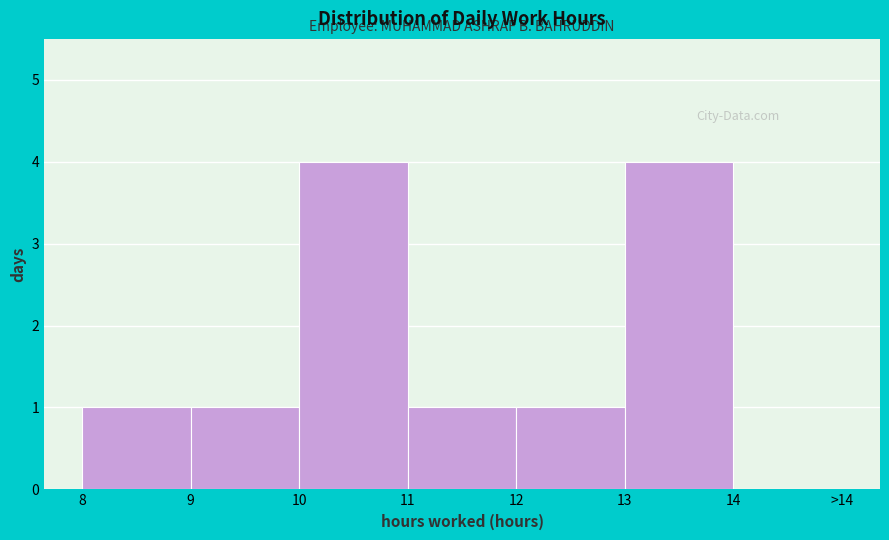

Reading right to left, list all the values displayed in this chart.

14=0	13=4	12=1	11=1	10=4	9=1	8=1